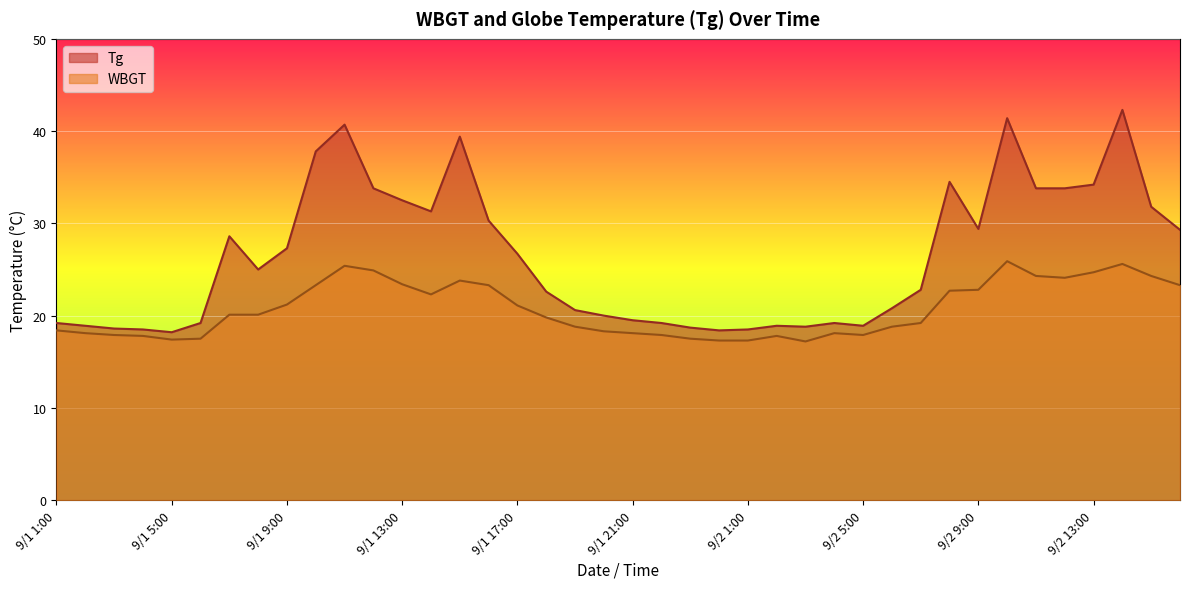

What is the approximate value of Tg at 9/1 3:00?

18.6